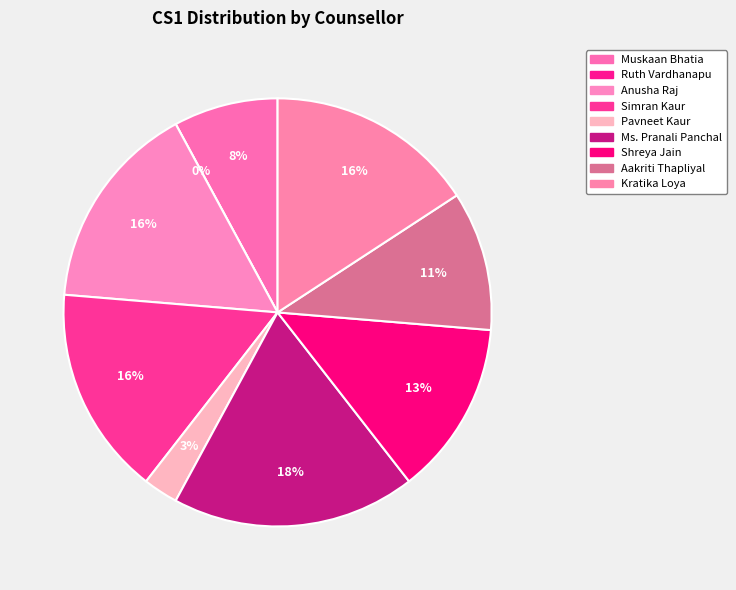

Does any single category account for the majority?

No